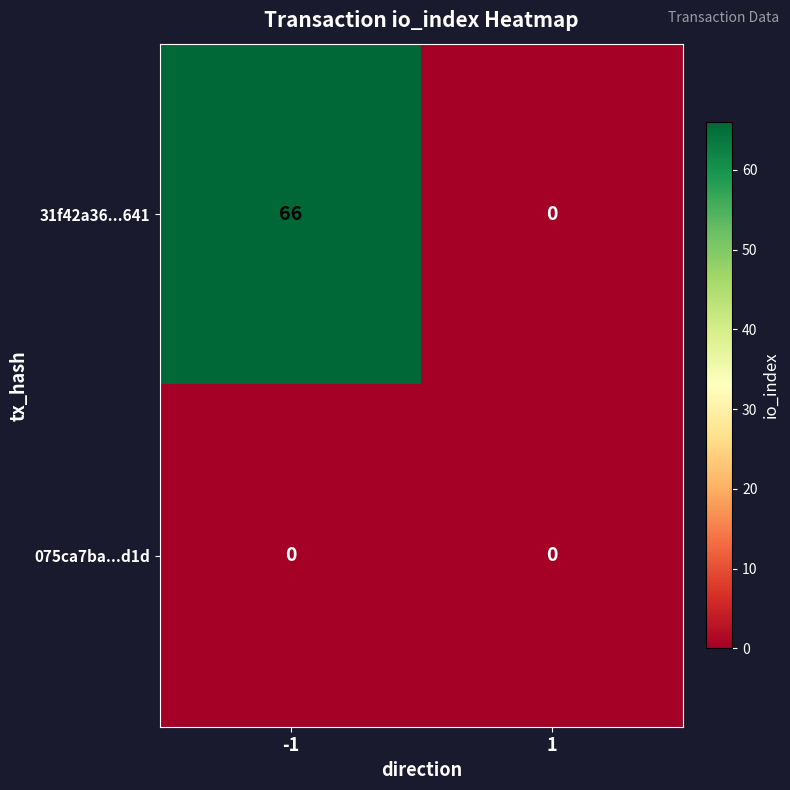

What is the spread (max minus min) of values at -1?

66